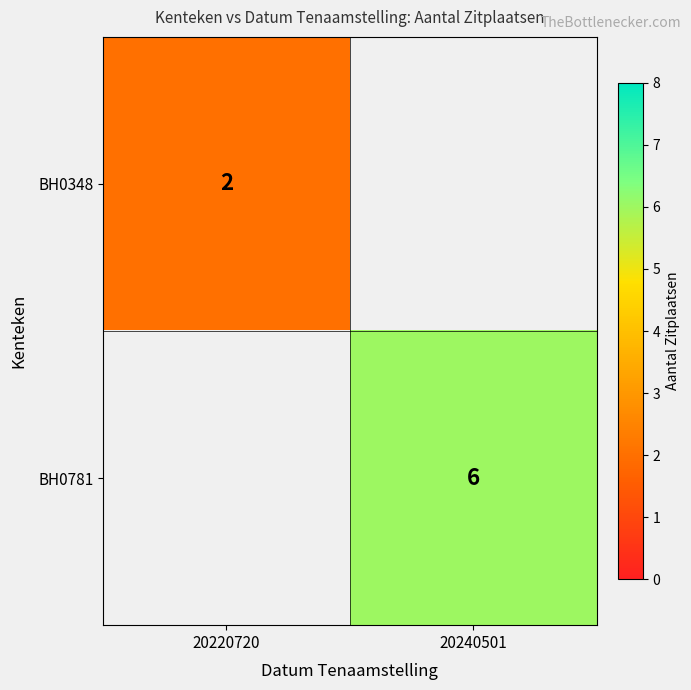

The BH0348 series shows 3 at 20220720. True or false?

False